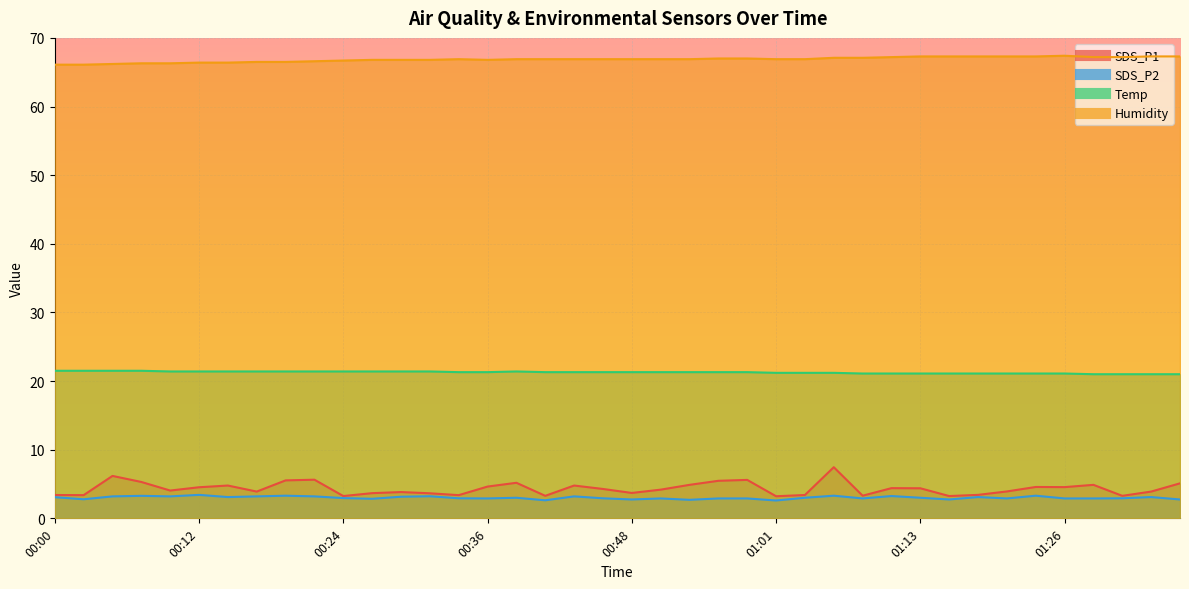

What is the minimum value for SDS_P1?

3.2